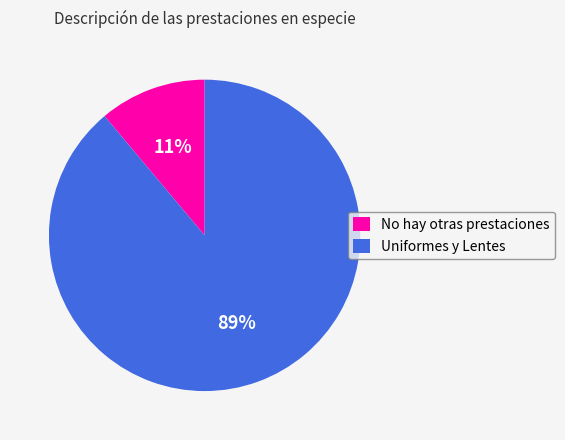

Which has a higher value, Uniformes y Lentes or No hay otras prestaciones?

Uniformes y Lentes